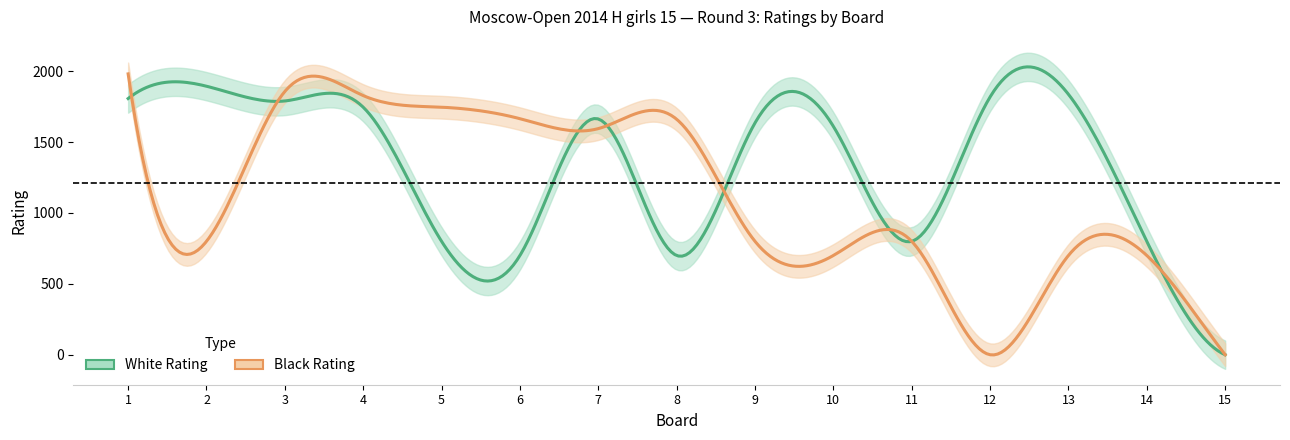

True or false: White Rating and Black Rating cross at least once.

True